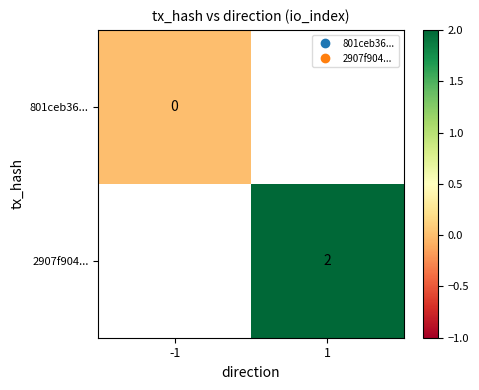

Count the number of data series in this chart.

2